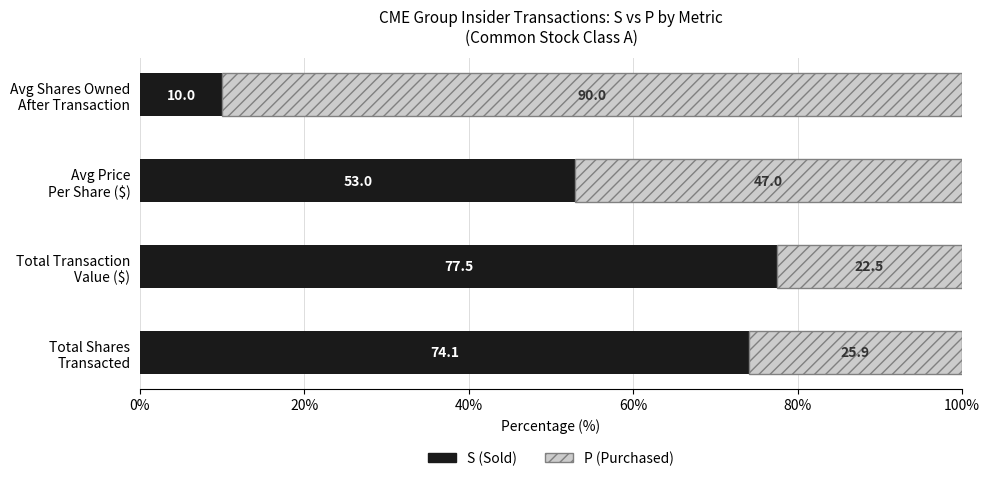

What is the difference between the maximum and second lowest values in the S (Sold) series?

24.5